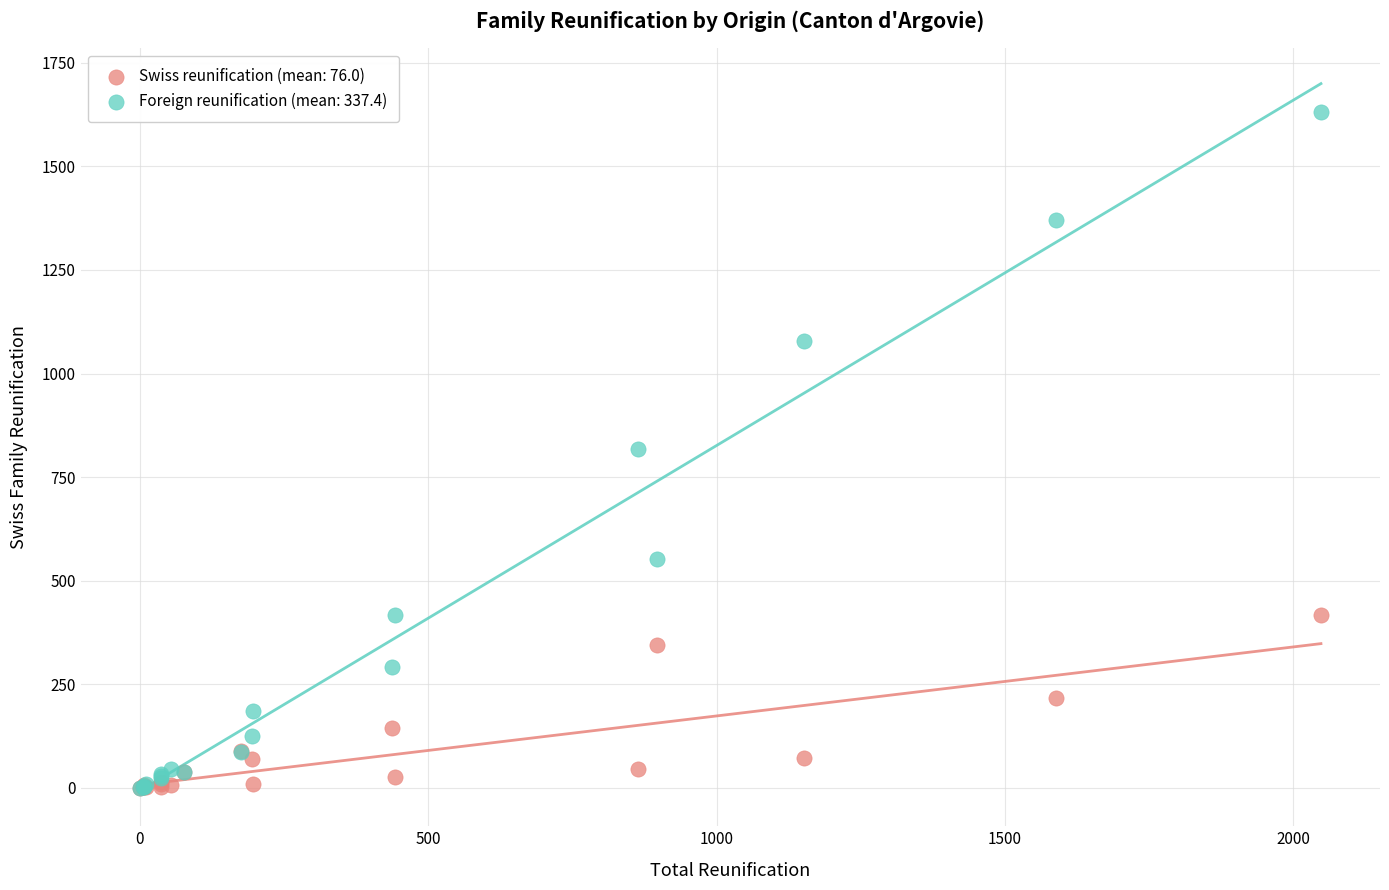

Which series reaches the maximum Y coordinate?

Foreign reunification (mean: 337.4)